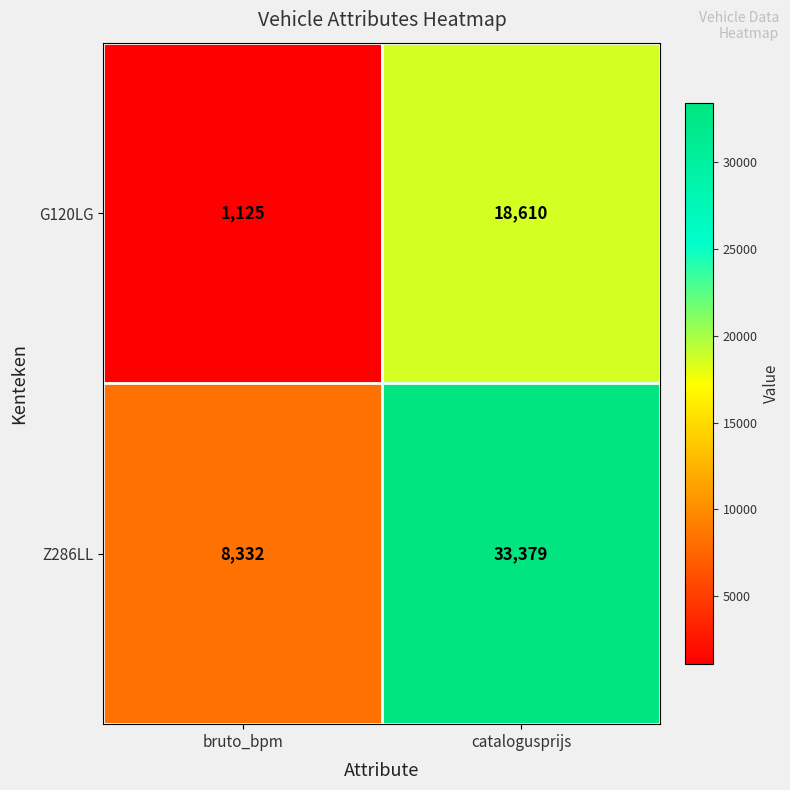

What value does the Z286LL series have at bruto_bpm?

8332